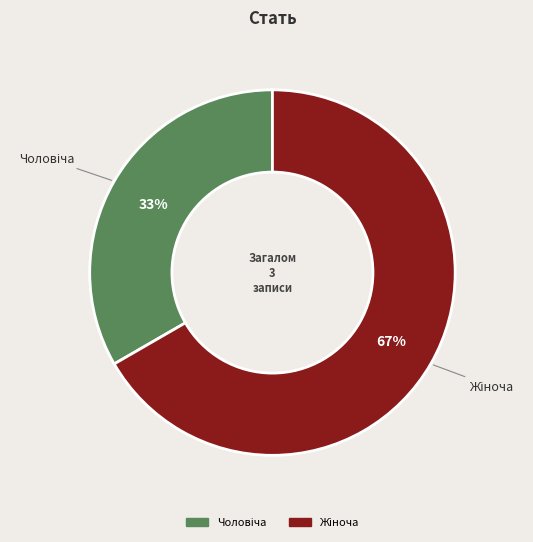

Is there a majority slice in this chart?

Yes